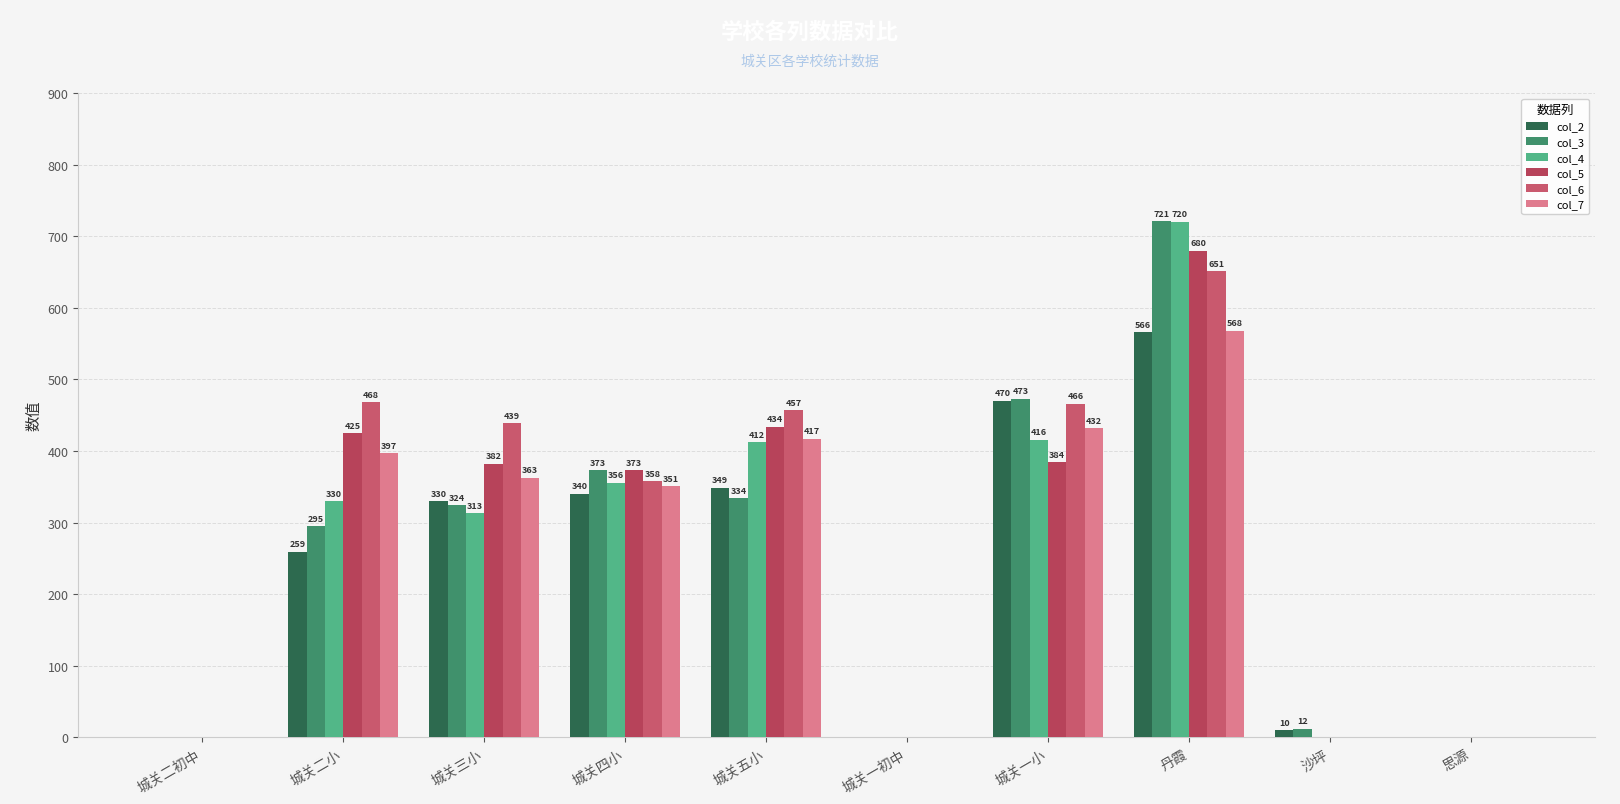

At which label does col_5 reach its peak?

丹霞